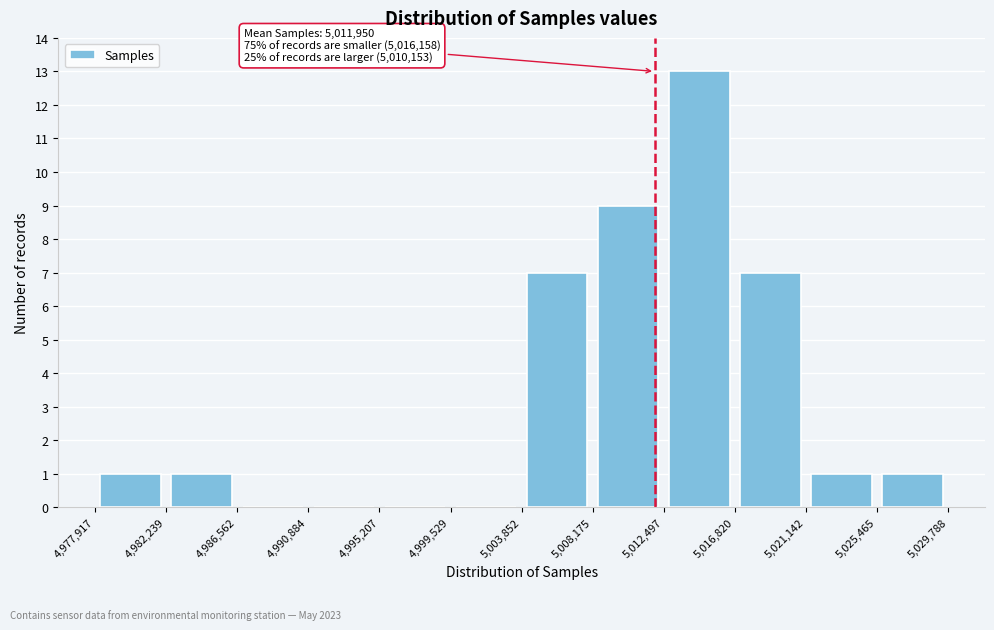

Which range on the x-axis has the tallest bar?

5,012,497 to 5,016,820